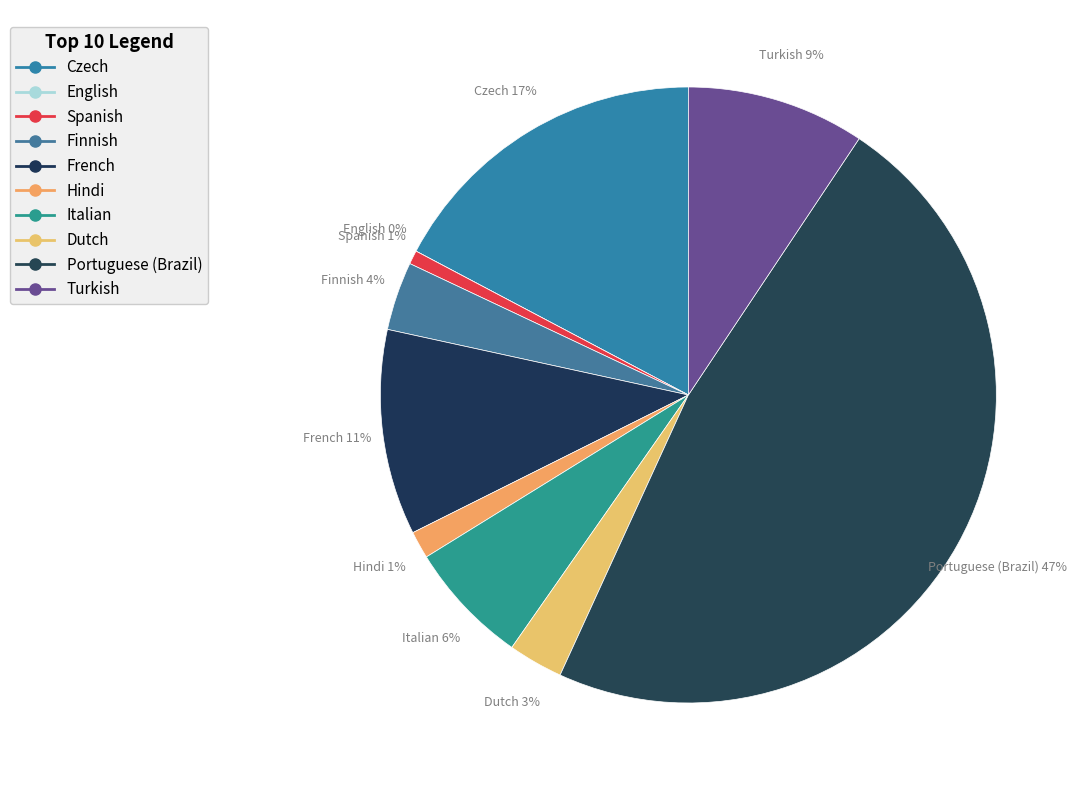

Is there a majority slice in this chart?

No